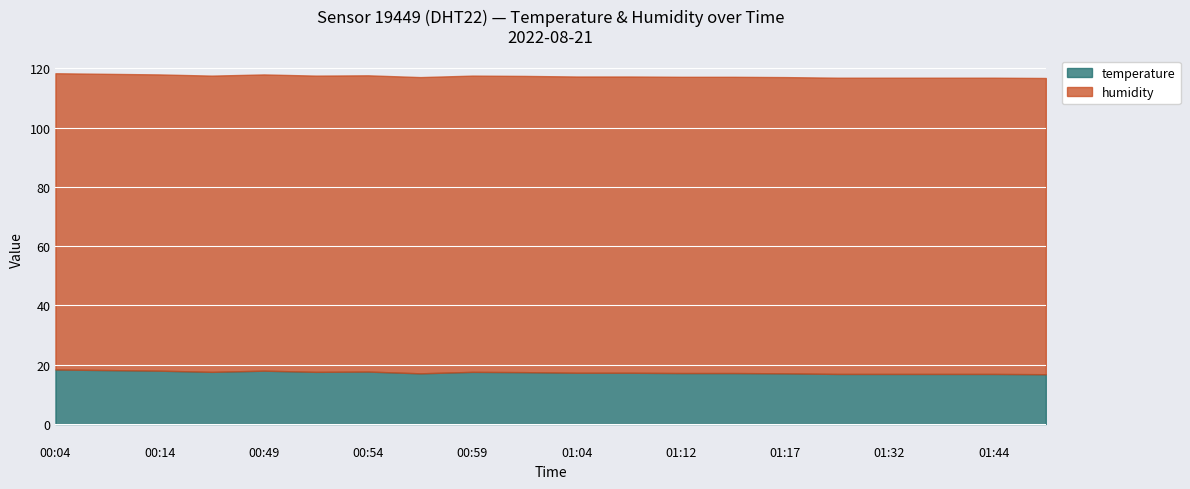

Rank the categories by value from highest to lowest.

00:04, 00:12, 00:14, 00:49, 00:54, 00:27, 00:52, 00:59, 01:02, 01:04, 01:09, 01:12, 01:14, 00:57, 01:17, 01:21, 01:32, 01:34, 01:44, 01:47